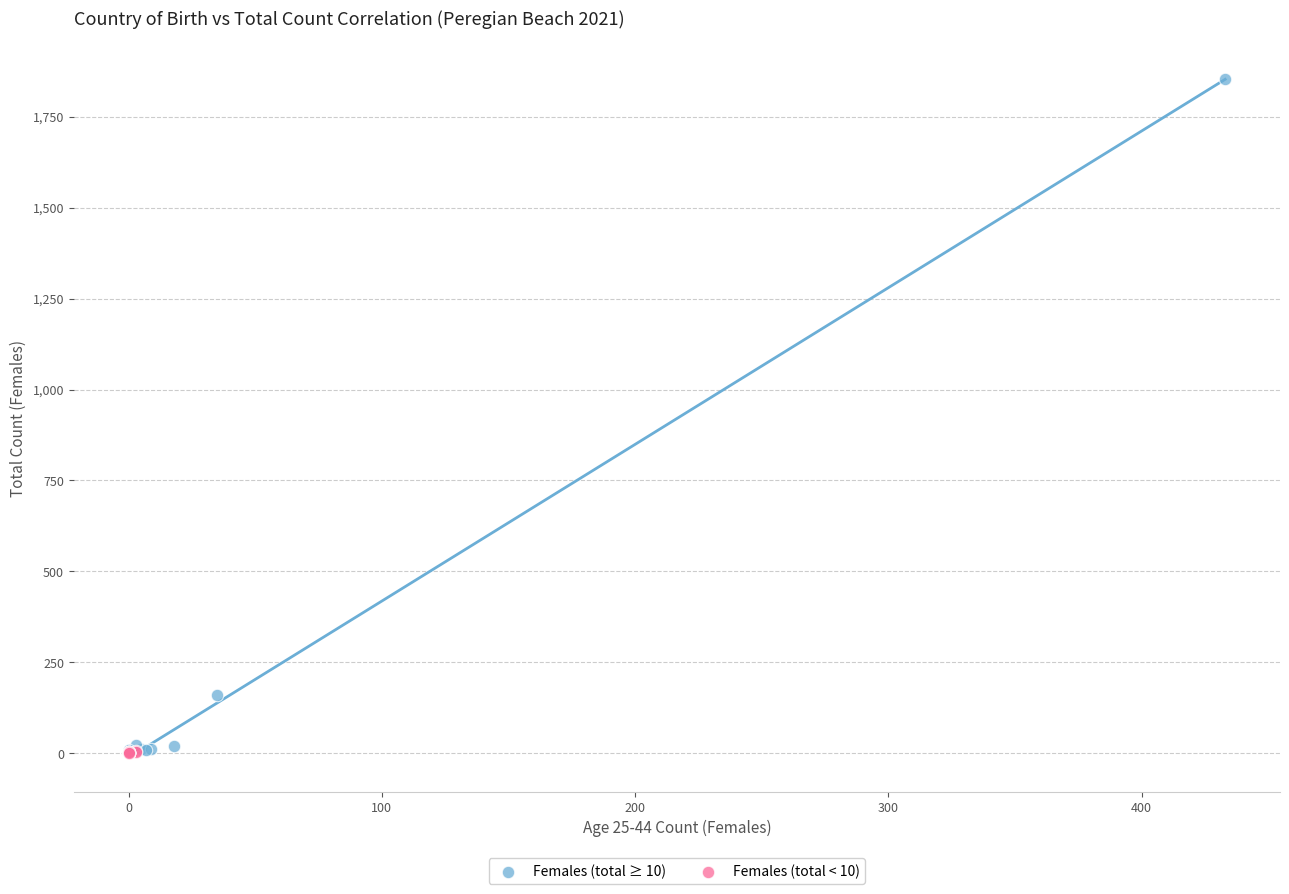

What are all the series names shown in the legend?

Females (total ≥ 10), Females (total < 10)